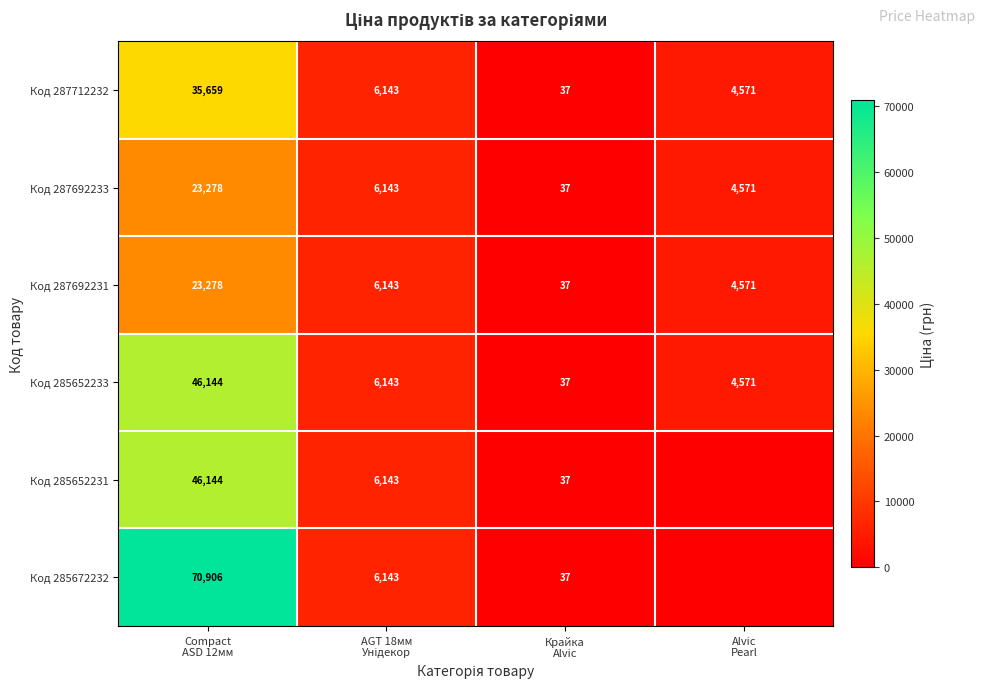

What is the lowest value of the Код 287692231 series?

37